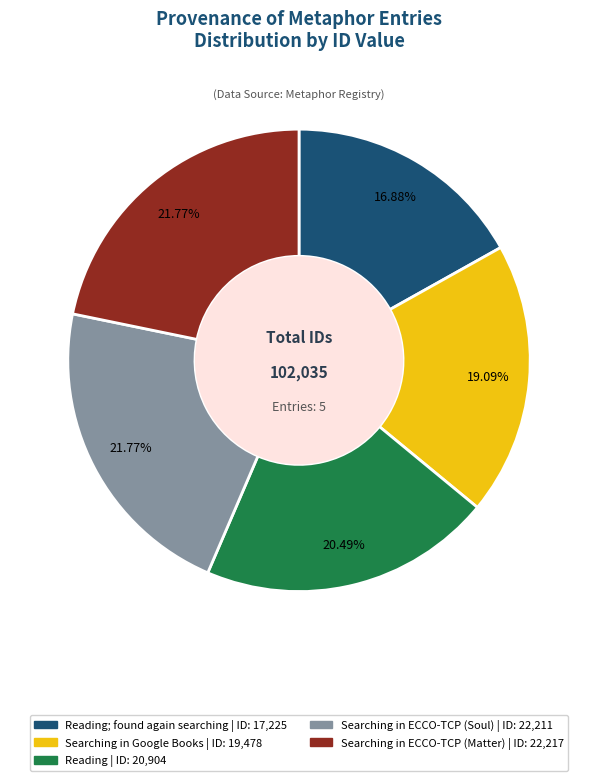

Does any single category account for the majority?

No